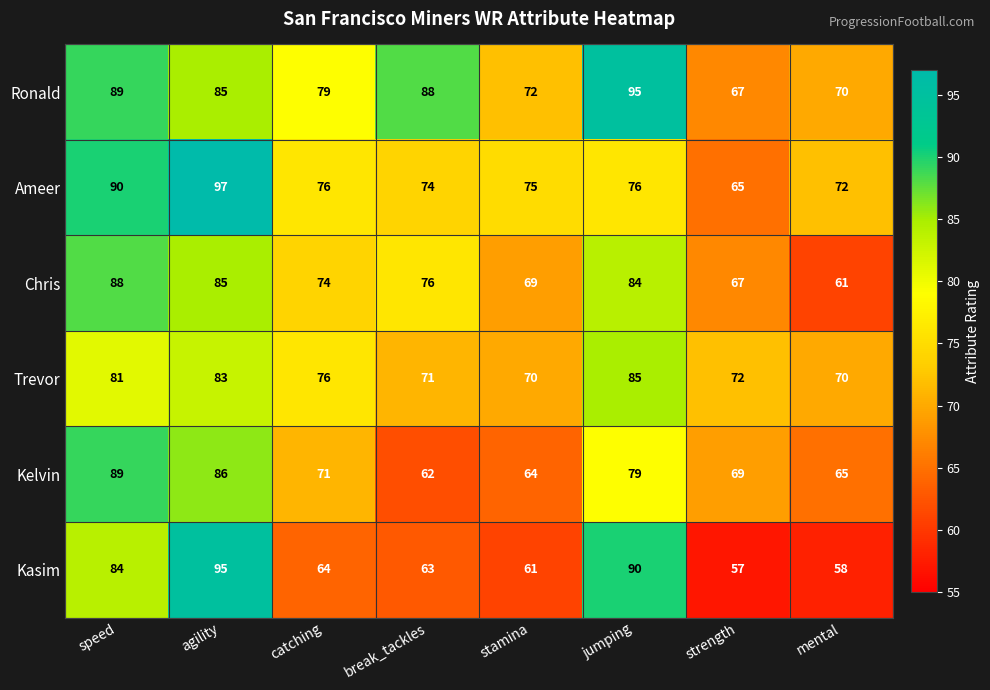

List the labels in order of Ronald value, smallest first.

strength, mental, stamina, catching, agility, break_tackles, speed, jumping